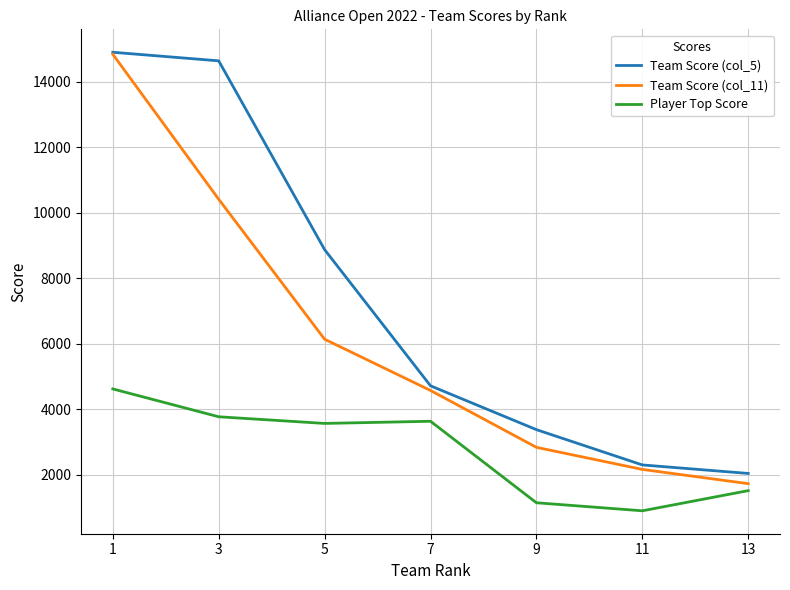

List the series in order of their overall mean, lowest first.

Player Top Score, Team Score (col_11), Team Score (col_5)